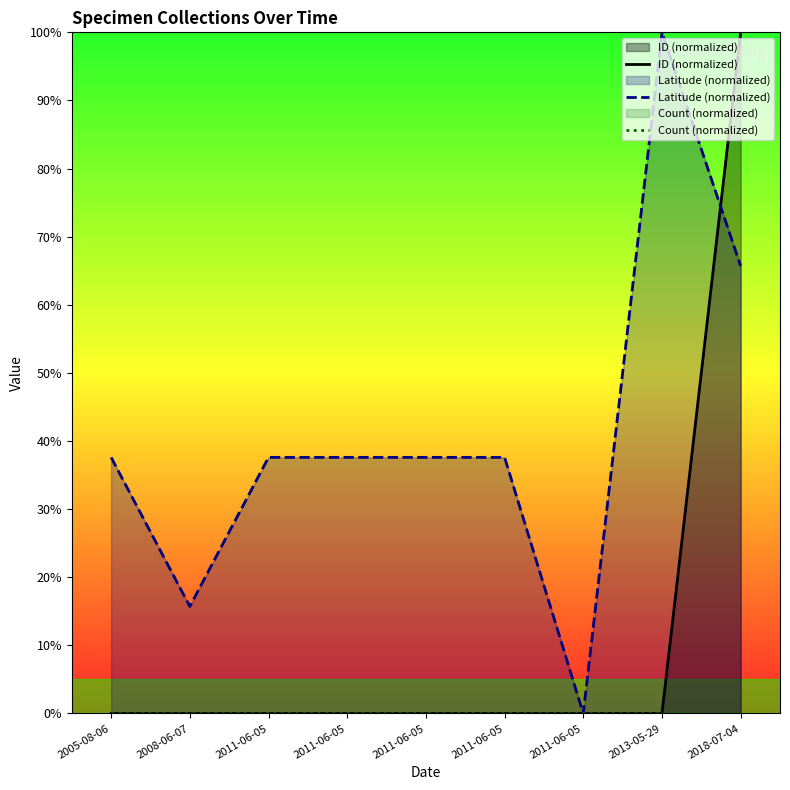

Reading left to right, list all the values displayed in this chart.

ID (normalized): 0.0	0.0	0.0	0.0	0.0	0.0	0.0	0.0	100.0
Latitude (normalized): 37.6	15.7	37.6	37.6	37.6	37.6	0.0	100.0	65.7
Count (normalized): 0.0	0.0	0.0	0.0	0.0	0.0	0.0	0.0	0.0